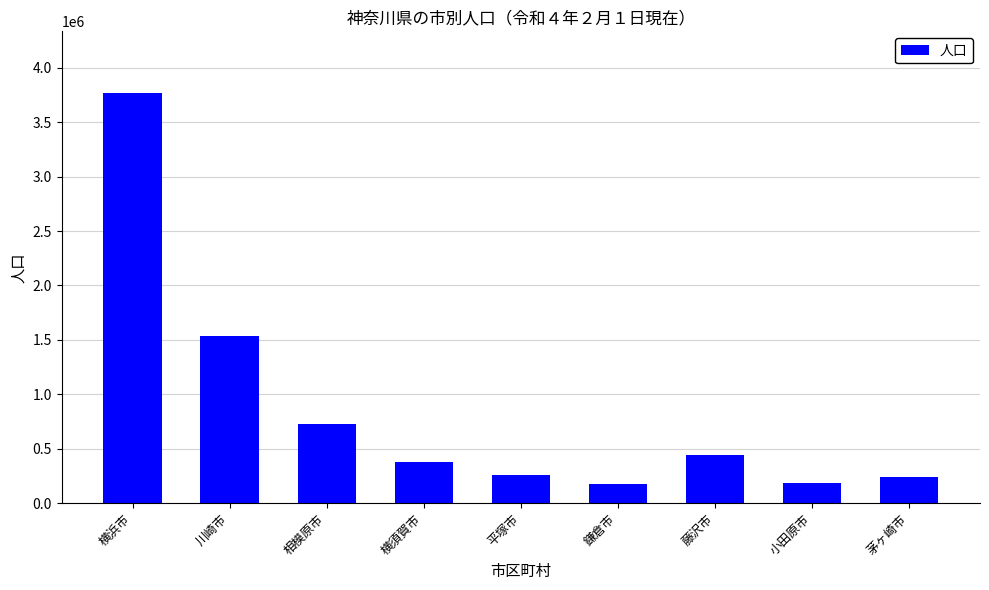

What is the label of the 3rd bar from the right?

藤沢市